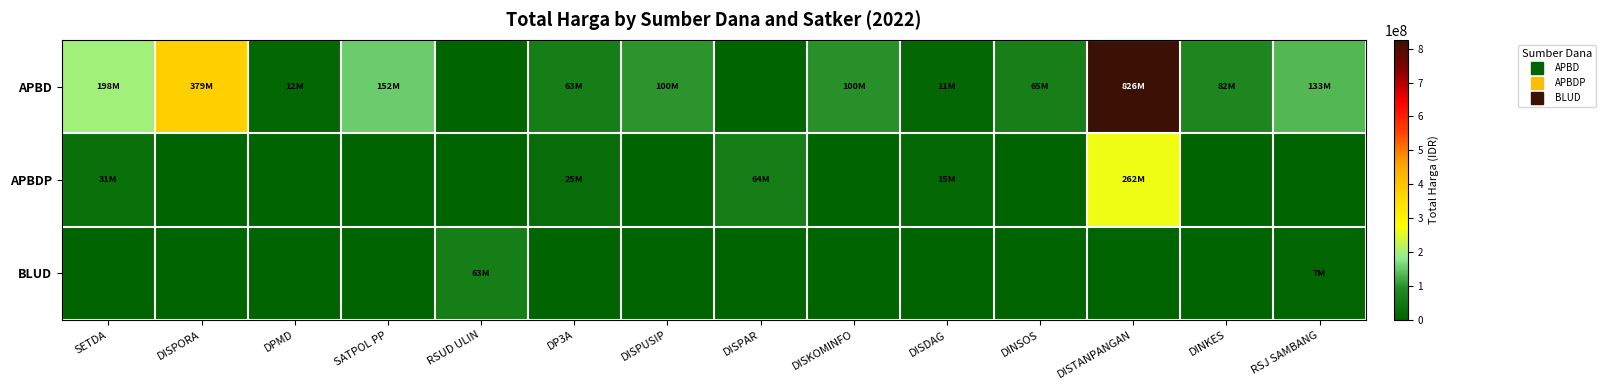

Which category has the highest value across all series?

DISTANPANGAN